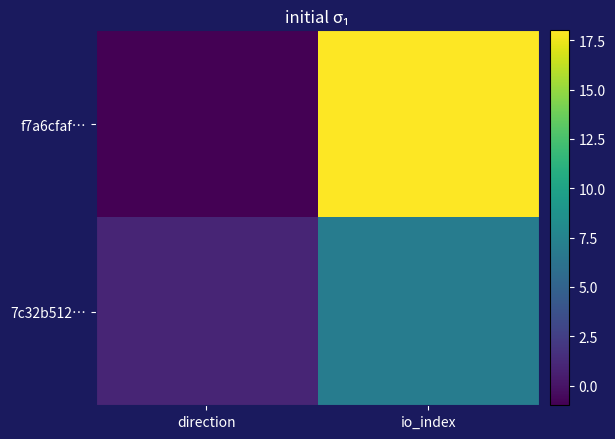

Rank the series at io_index from lowest to highest value.

7c32b512…, f7a6cfaf…